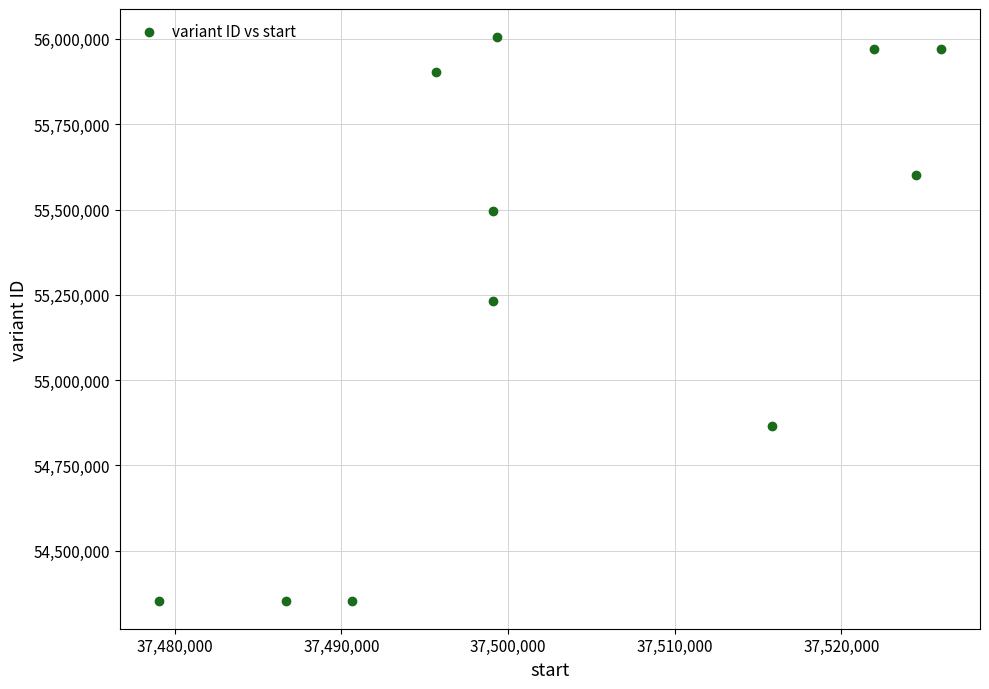

What is the average Y value?

55282402